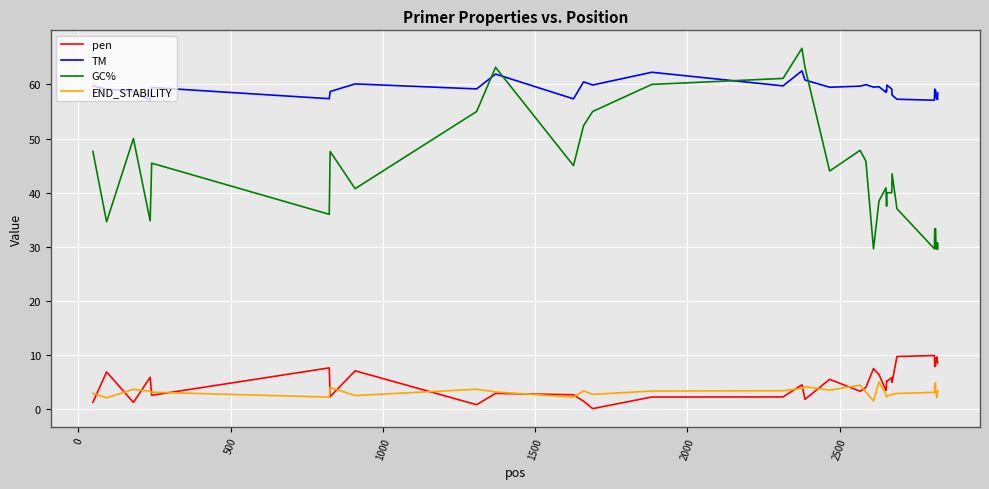

What is the lowest value of the GC% series?

29.6